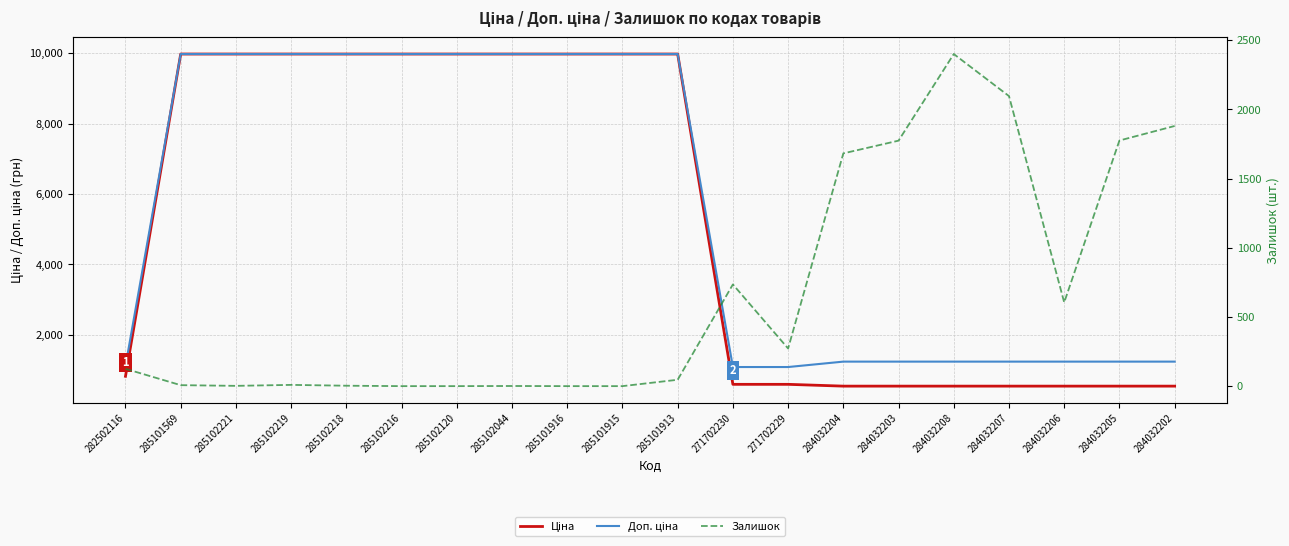

List the labels in order of Доп. ціна value, smallest first.

271702230, 271702229, 282502116, 284032204, 284032203, 284032208, 284032207, 284032206, 284032205, 284032202, 285101569, 285102221, 285102219, 285102218, 285102216, 285102120, 285102044, 285101916, 285101915, 285101913